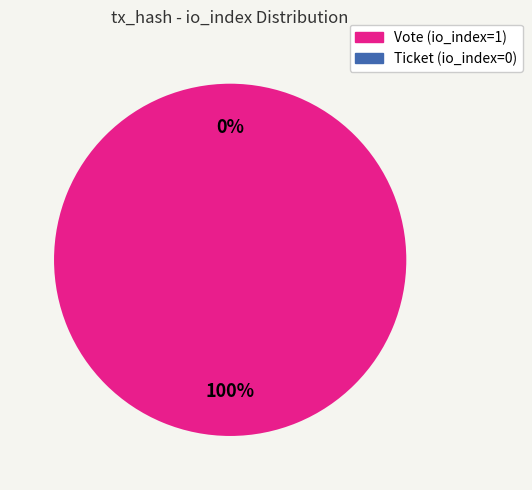

Count the number of slices in the pie.

2